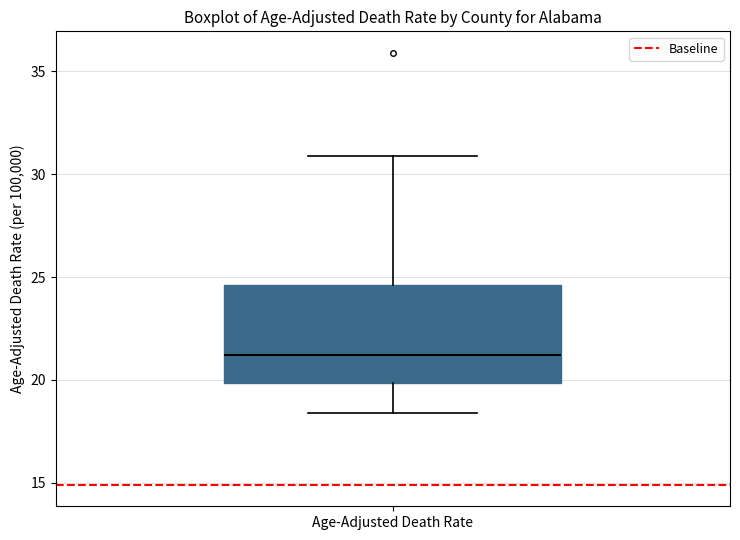

Read this box plot against the y-axis: the position of the median line, the range covered by the box, and the ends of both whiskers. The values are not printed on the chart, so give them approximately, as read against the axis.

median 21.0, box 20.0 to 24.5, whiskers 18.5 to 31.0